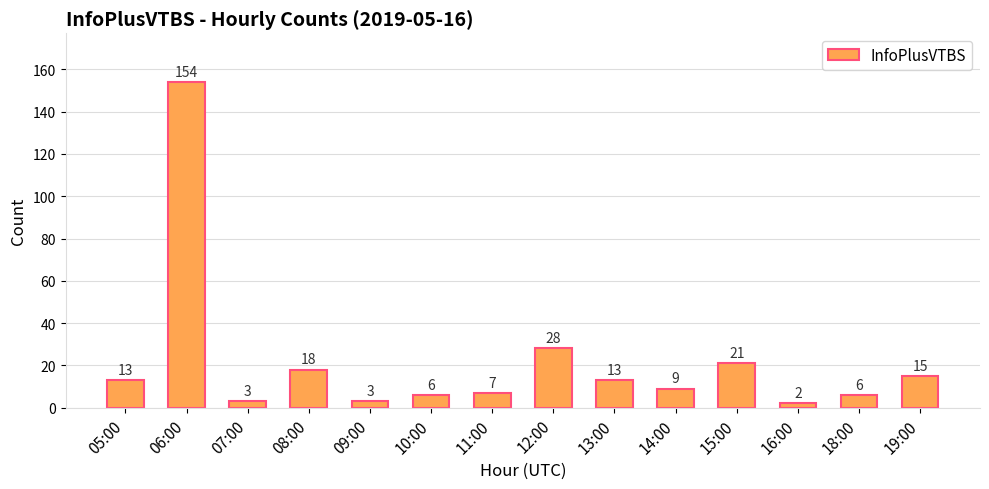

Which label corresponds to the largest value in the chart?

06:00